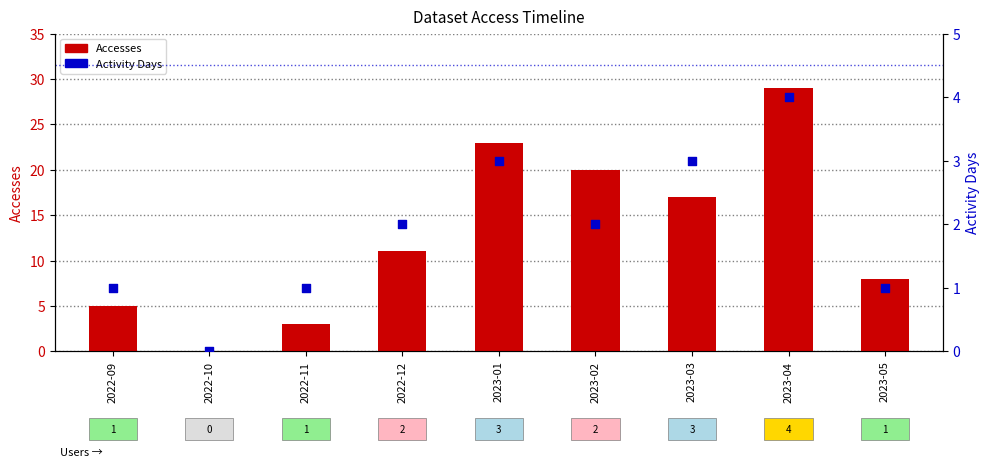

Which series has the widest spread of Y values?

Accesses